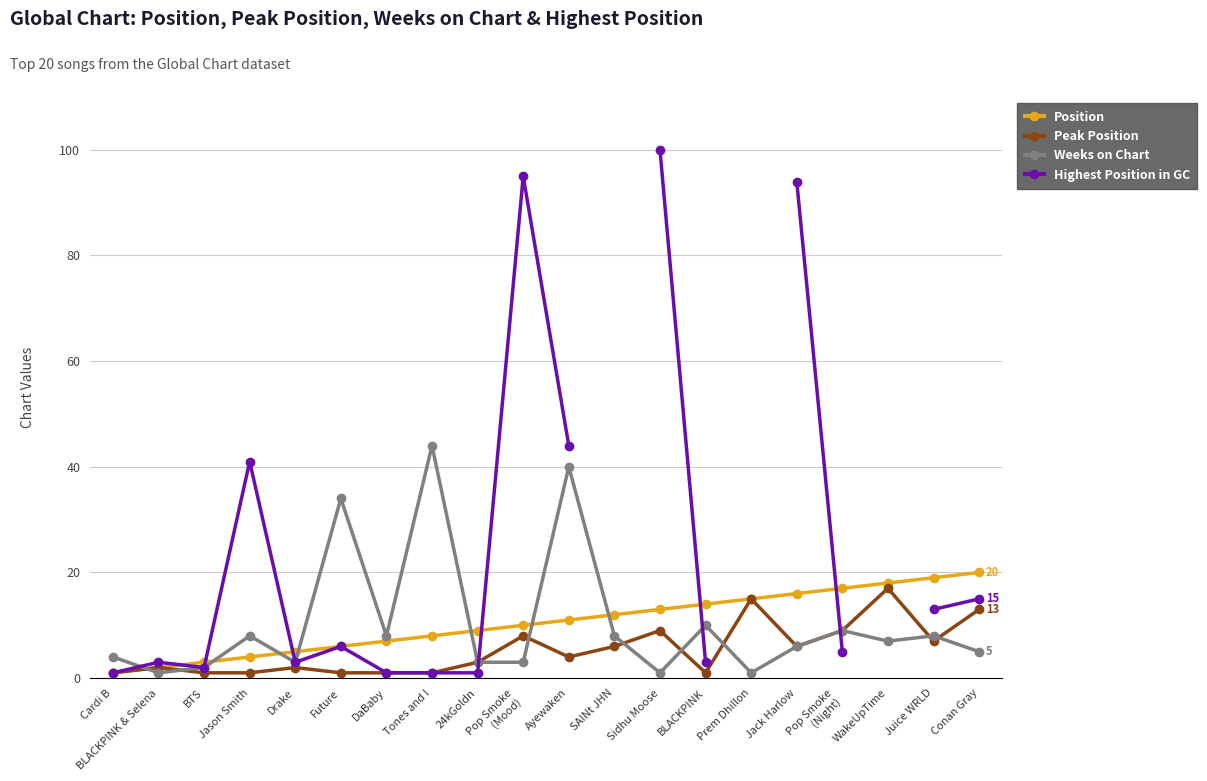

Is this an area chart (filled region under the line)?

No